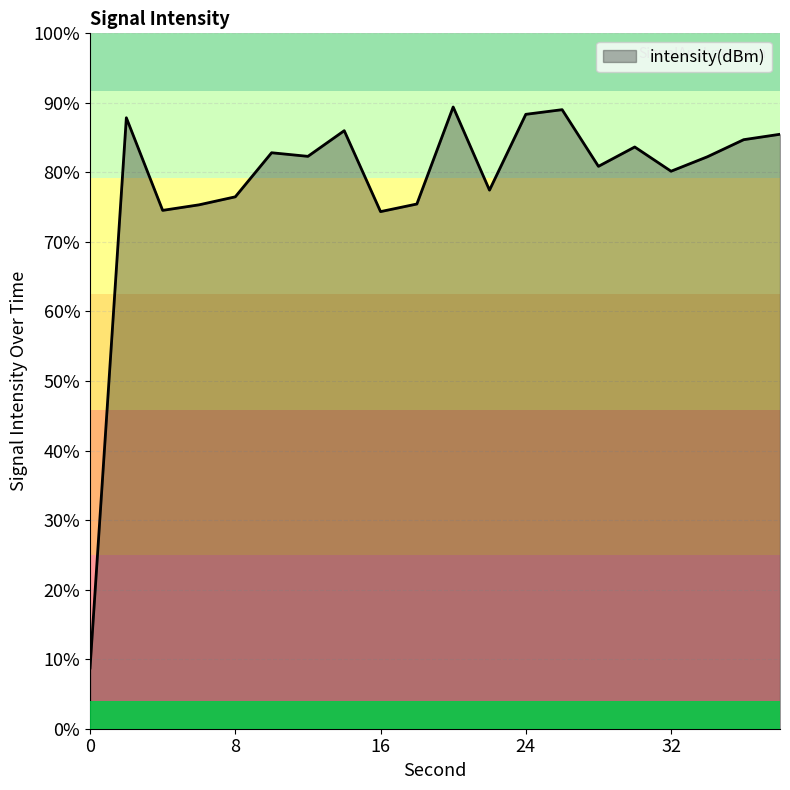

Rank the categories by value from lowest to highest.

0, 16, 4, 6, 18, 8, 22, 32, 28, 34, 12, 10, 30, 36, 38, 14, 2, 24, 26, 20